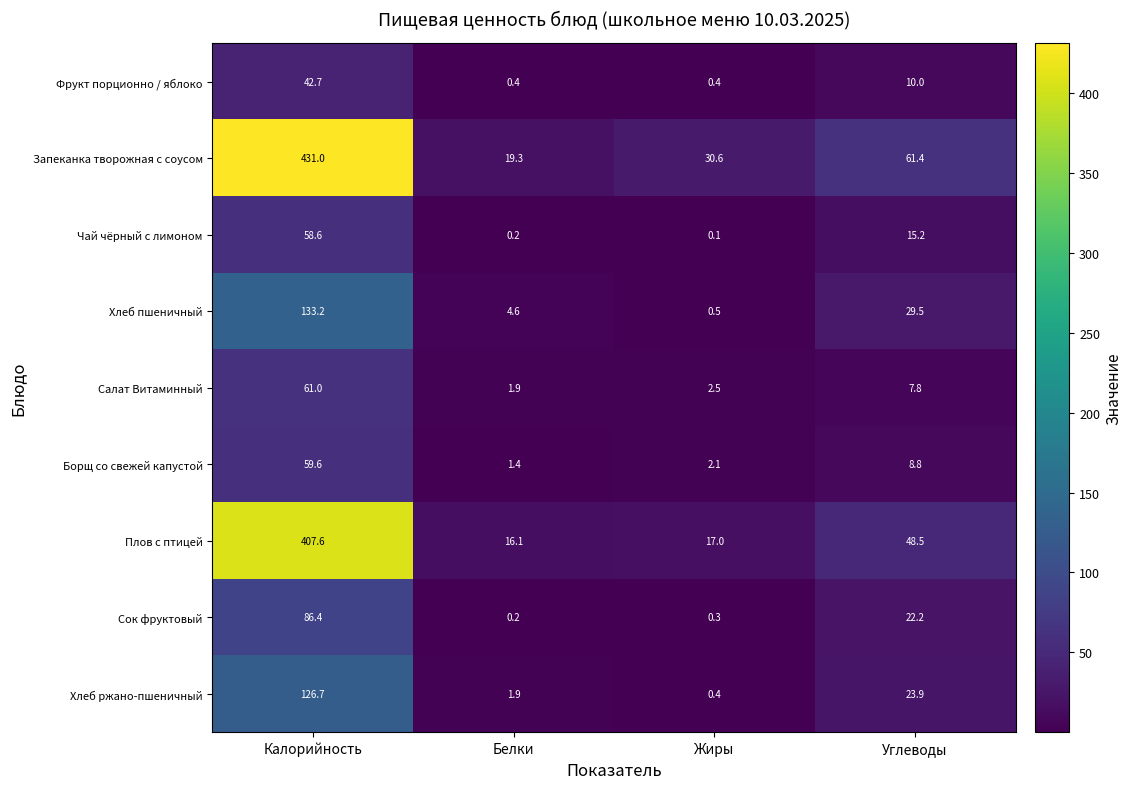

What is the difference between the second highest and minimum values in the Чай чёрный с лимоном series?

15.1